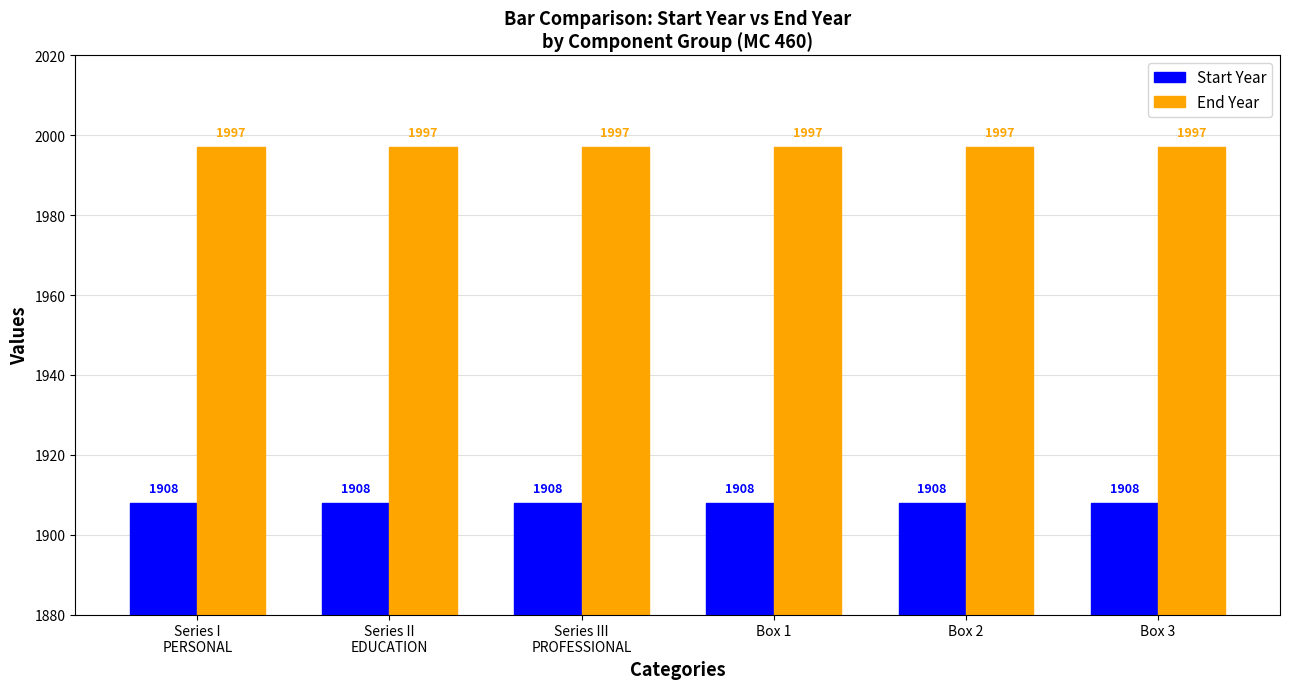

What is the label of the 6th bar from the right?

Series I
PERSONAL